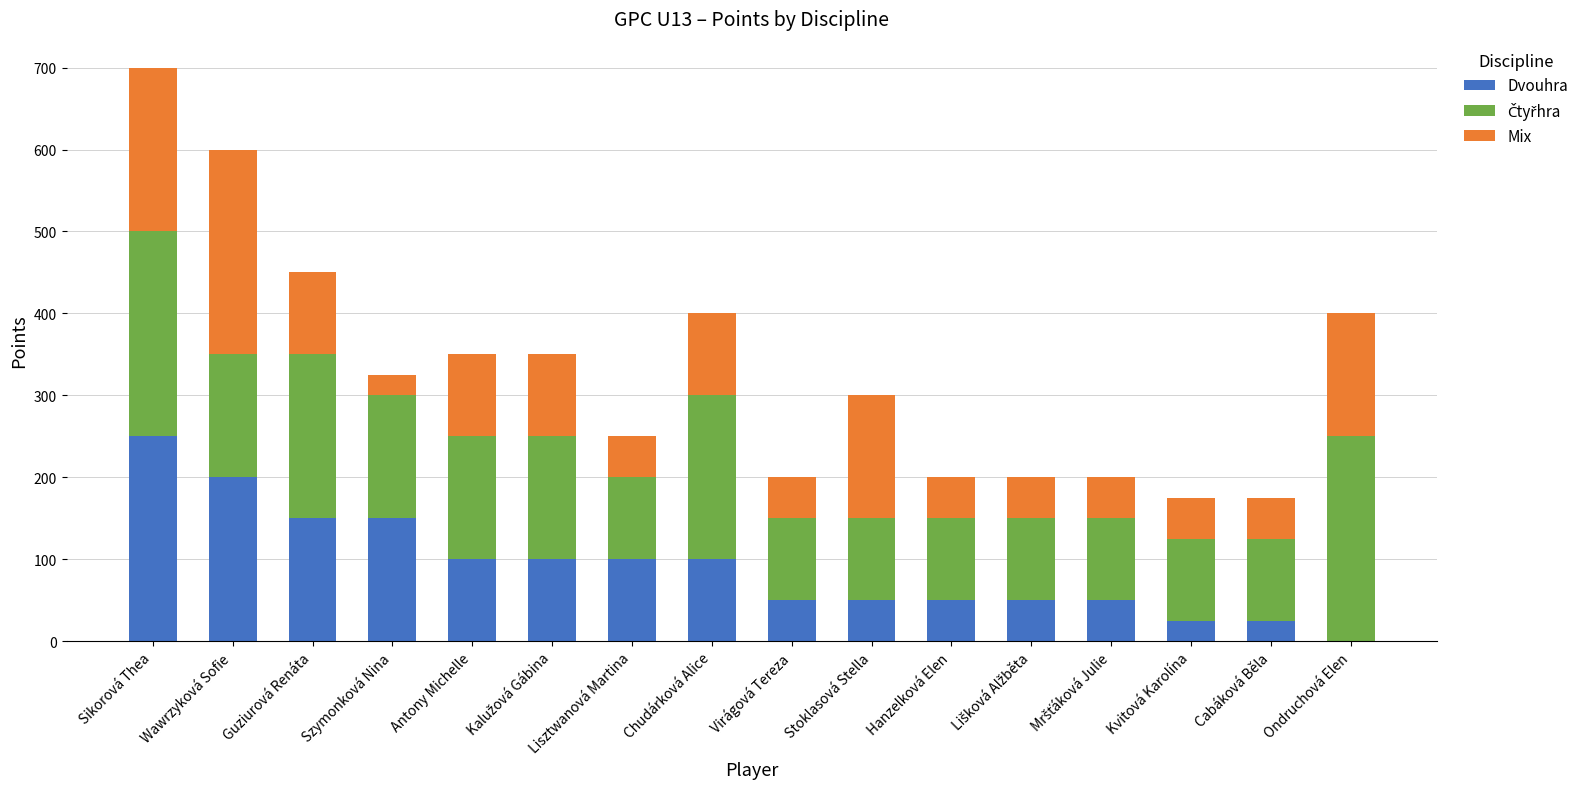

At which category is the sum across all series the highest?

Sikorová Thea